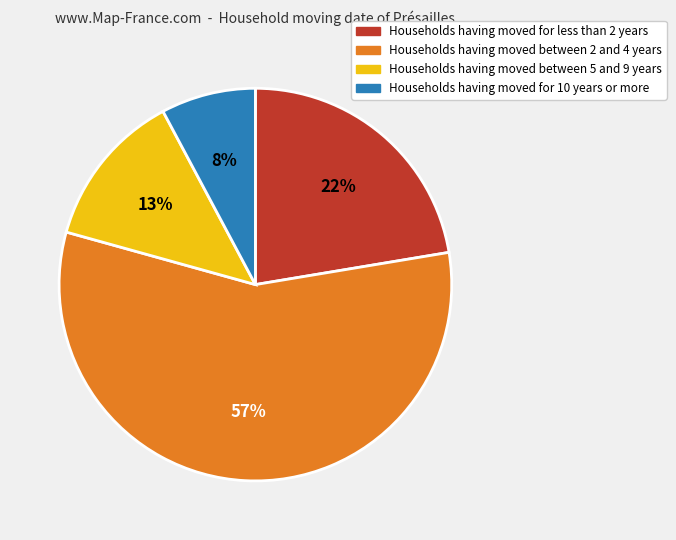

Is the sum of Households having moved between 2 and 4 years and Households having moved between 5 and 9 years greater than half?

Yes